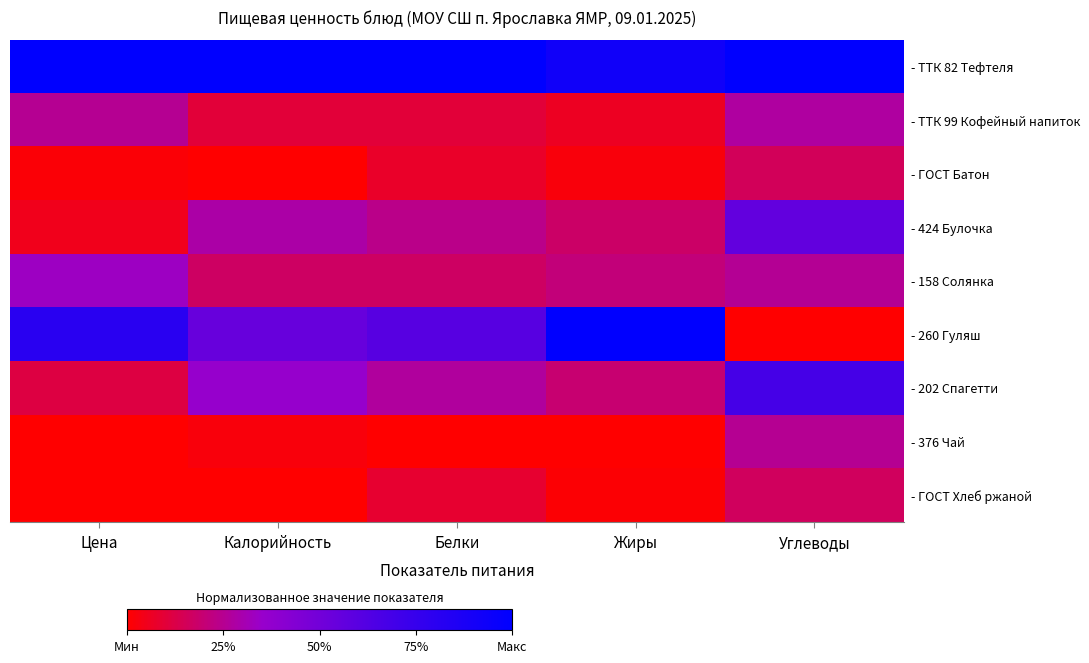

List the series in order of their peak value, highest first.

- ТТК 82 Тефтеля, - 260 Гуляш, - 202 Спагетти, - 424 Булочка, - 158 Солянка, - ТТК 99 Кофейный напиток, - 376 Чай, - ГОСТ Хлеб ржаной, - ГОСТ Батон